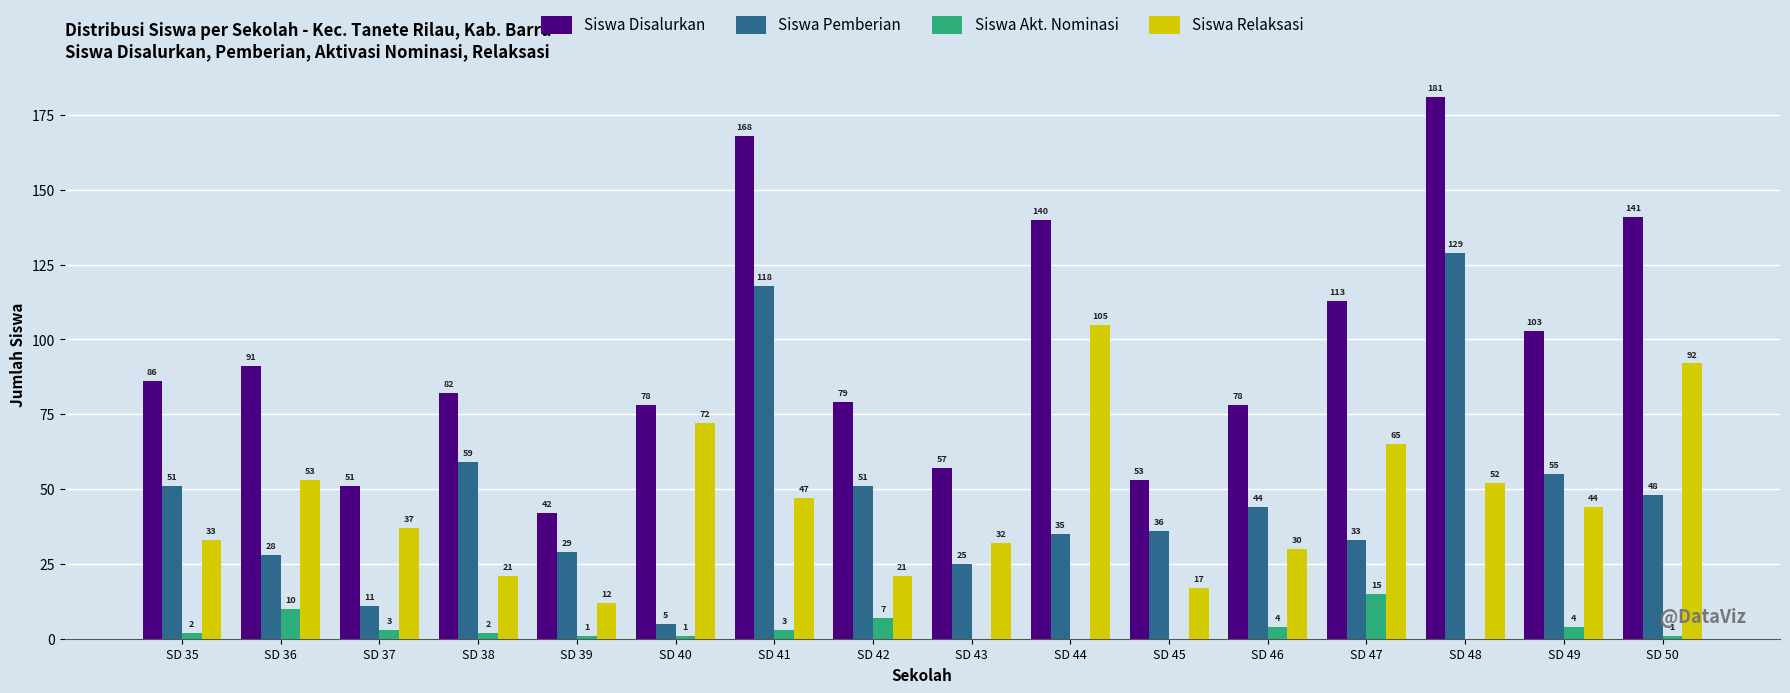

What is the total value across all series at SD 36?

182